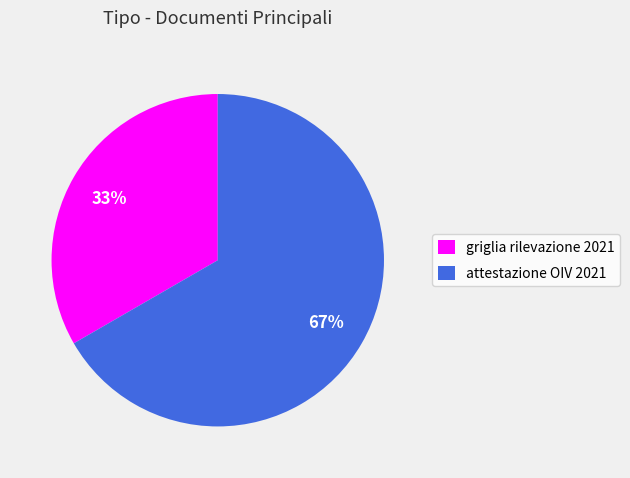

Which slice is the largest?

attestazione OIV 2021